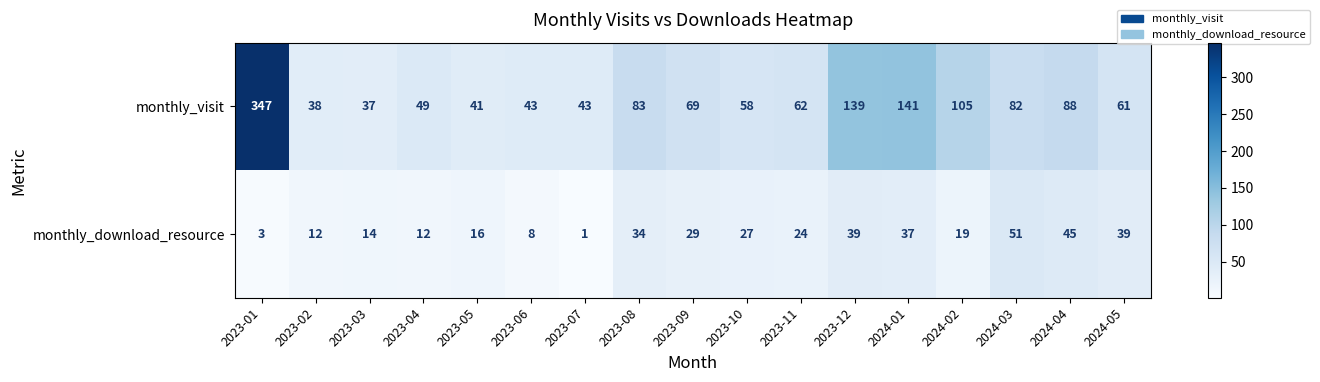

How many series are shown in this chart?

2